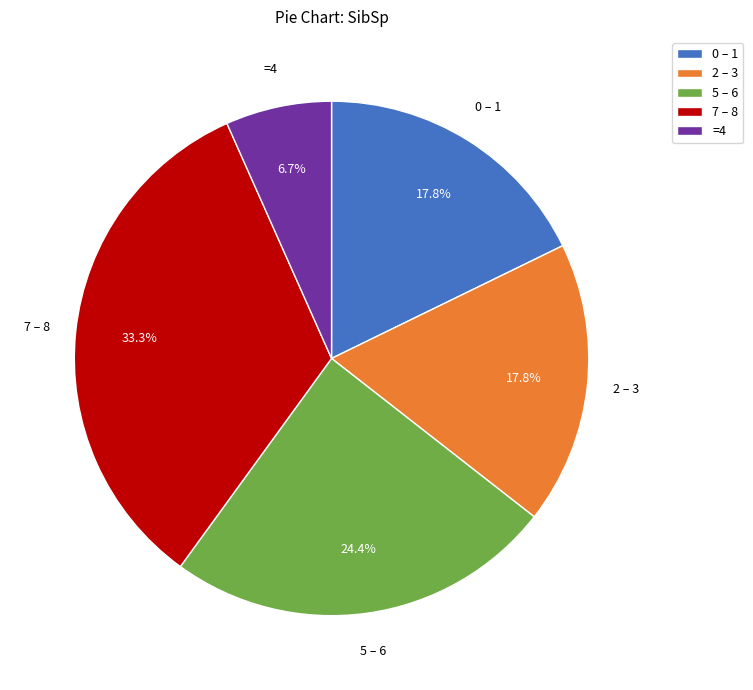

Between 5 – 6 and 2 – 3, which is larger?

5 – 6